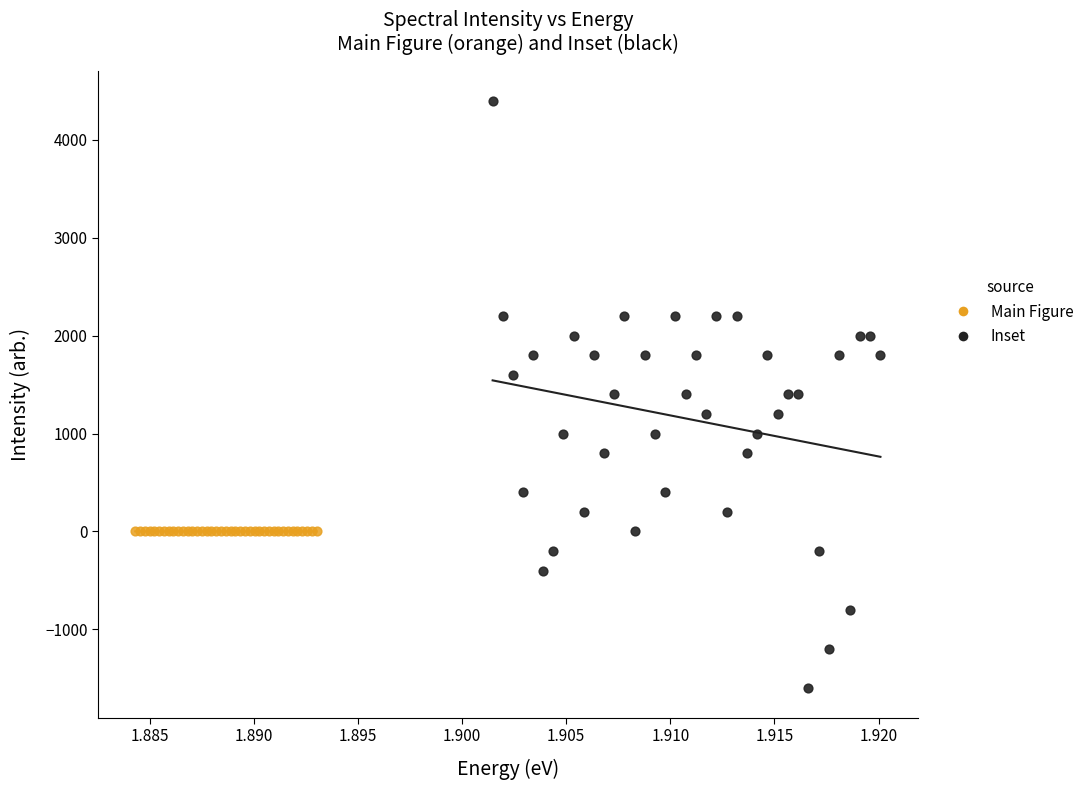

Which series reaches the maximum Y coordinate?

Inset